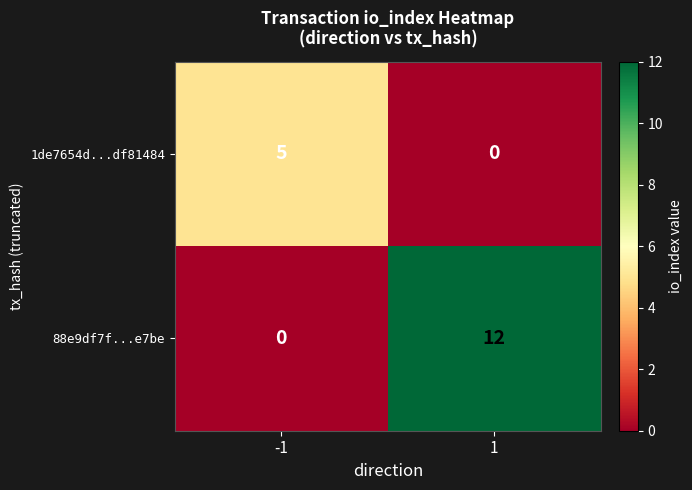

The 88e9df7f...e7be series shows -5 at -1. True or false?

False